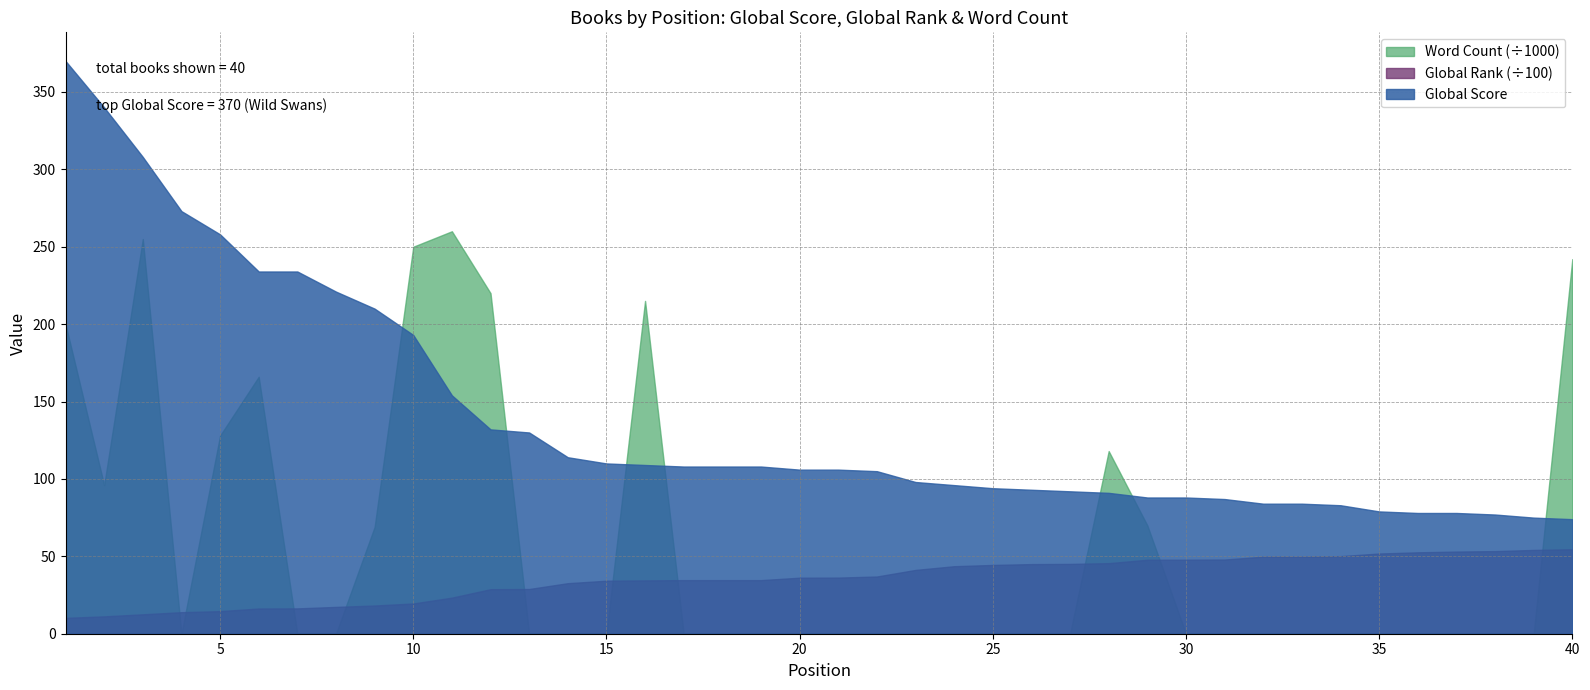

True or false: Global Rank (÷100) and Word Count (÷1000) cross at least once.

True